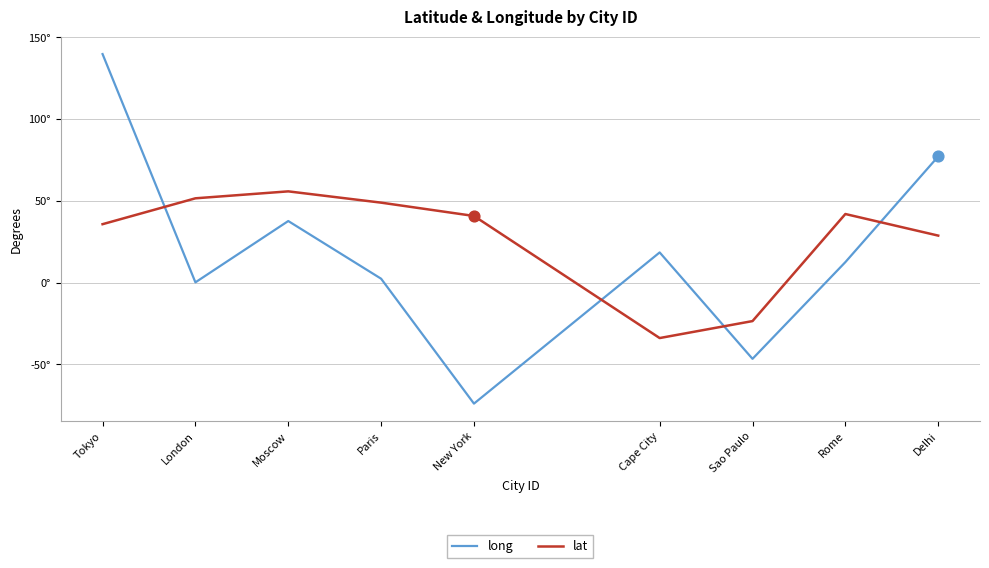

What are all the series names shown in the legend?

long, lat